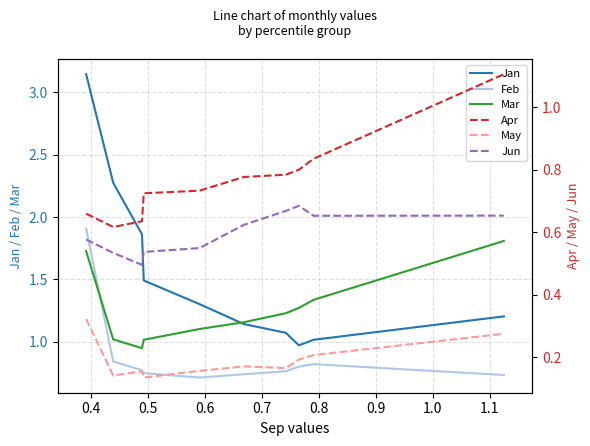

What is the lowest value of the Apr series?

0.6